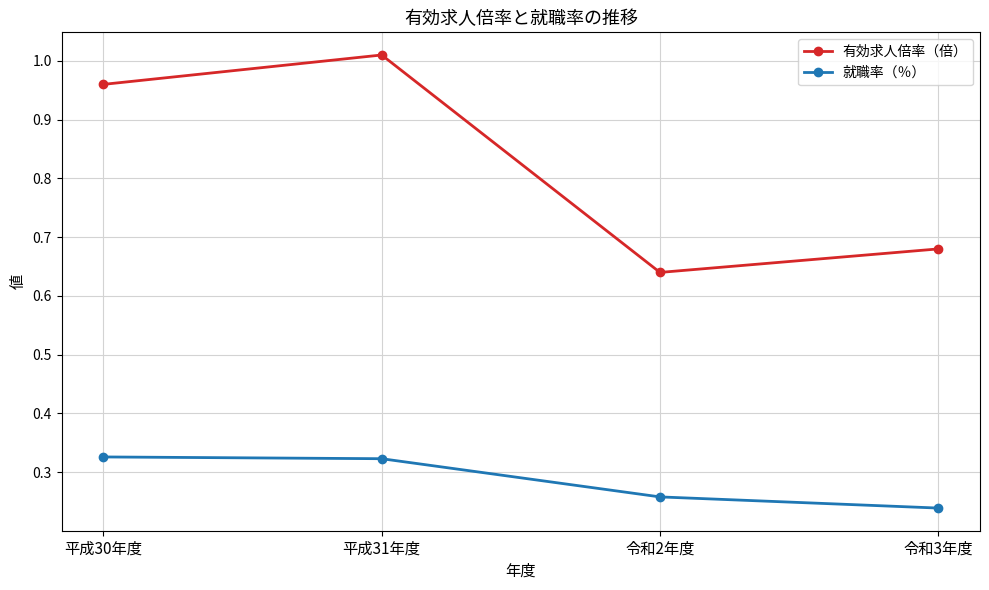

True or false: 有効求人倍率（倍） has a value of 0.3 at 平成30年度.

False